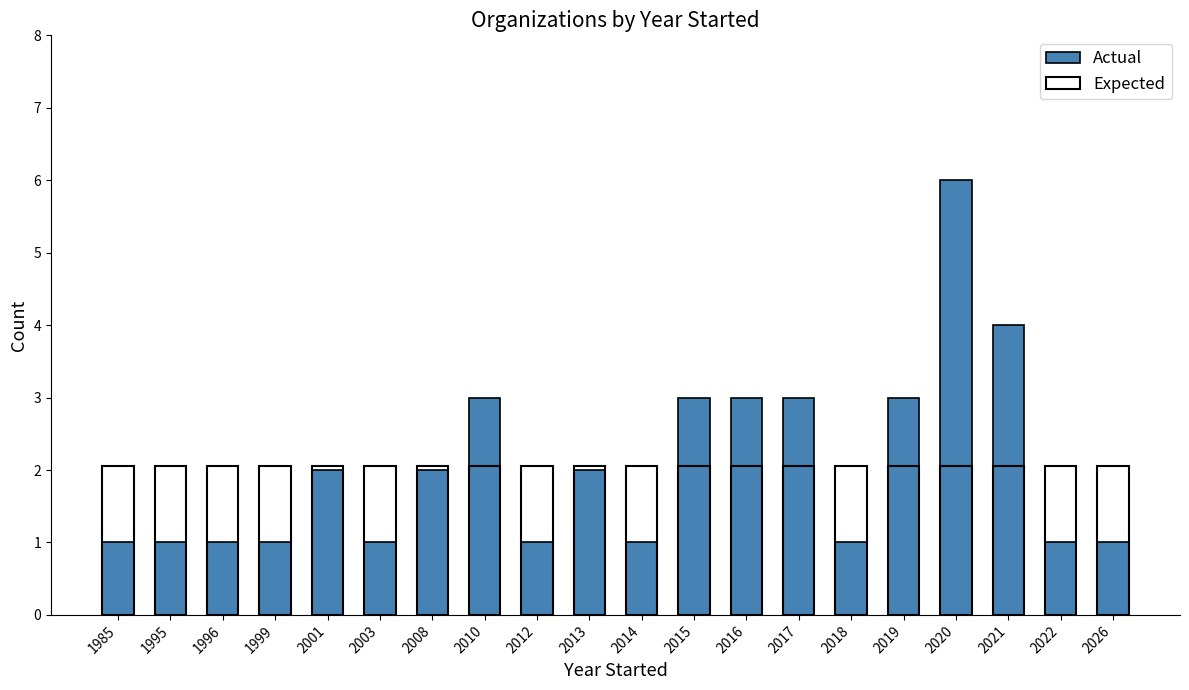

Does the chart contain stacked bars?

No